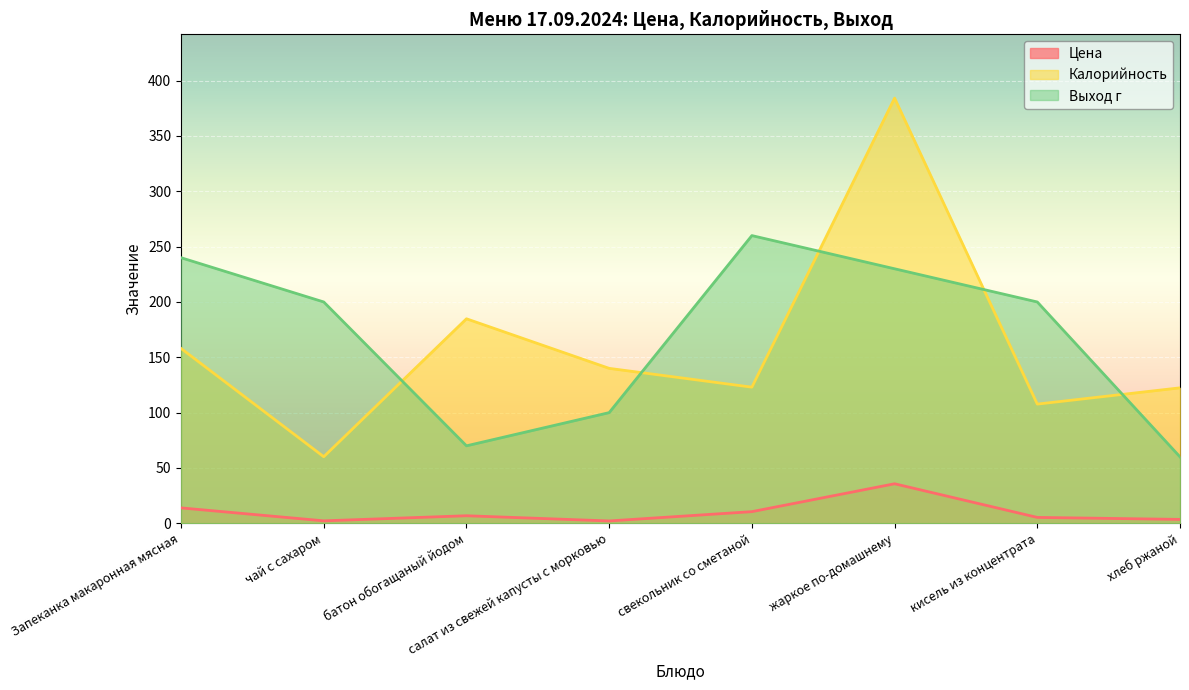

What are all the series names shown in the legend?

Цена, Калорийность, Выход г